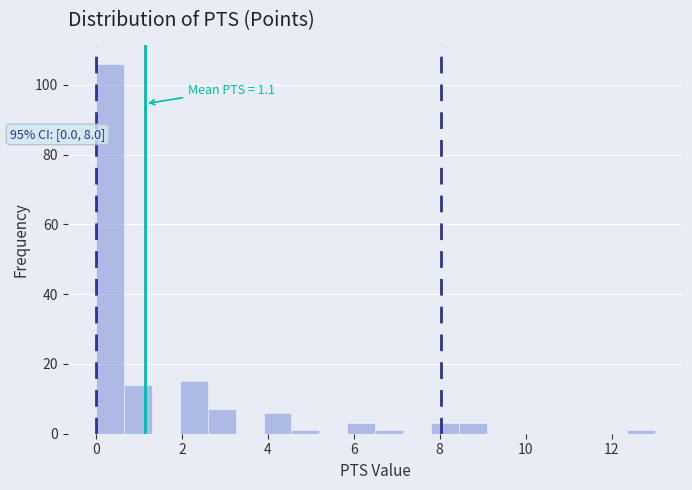

Read against the x-axis, roughly where is the centre of the tallest bar?

0.4